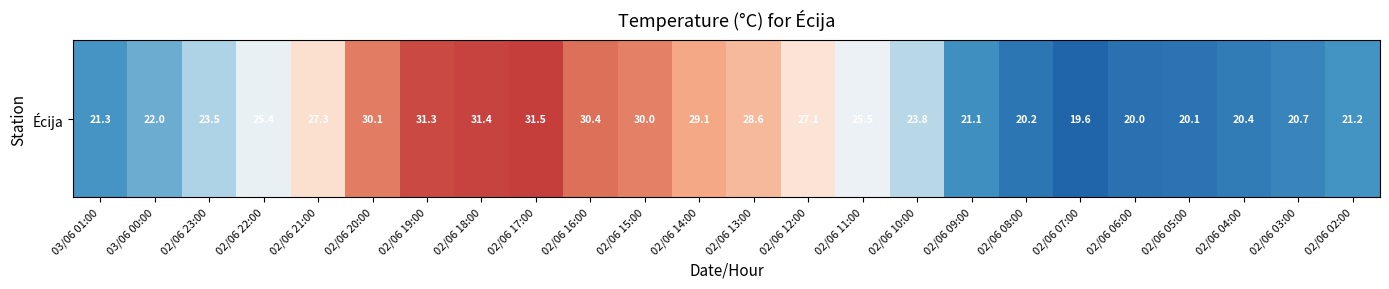

What is the greatest value displayed?

31.5